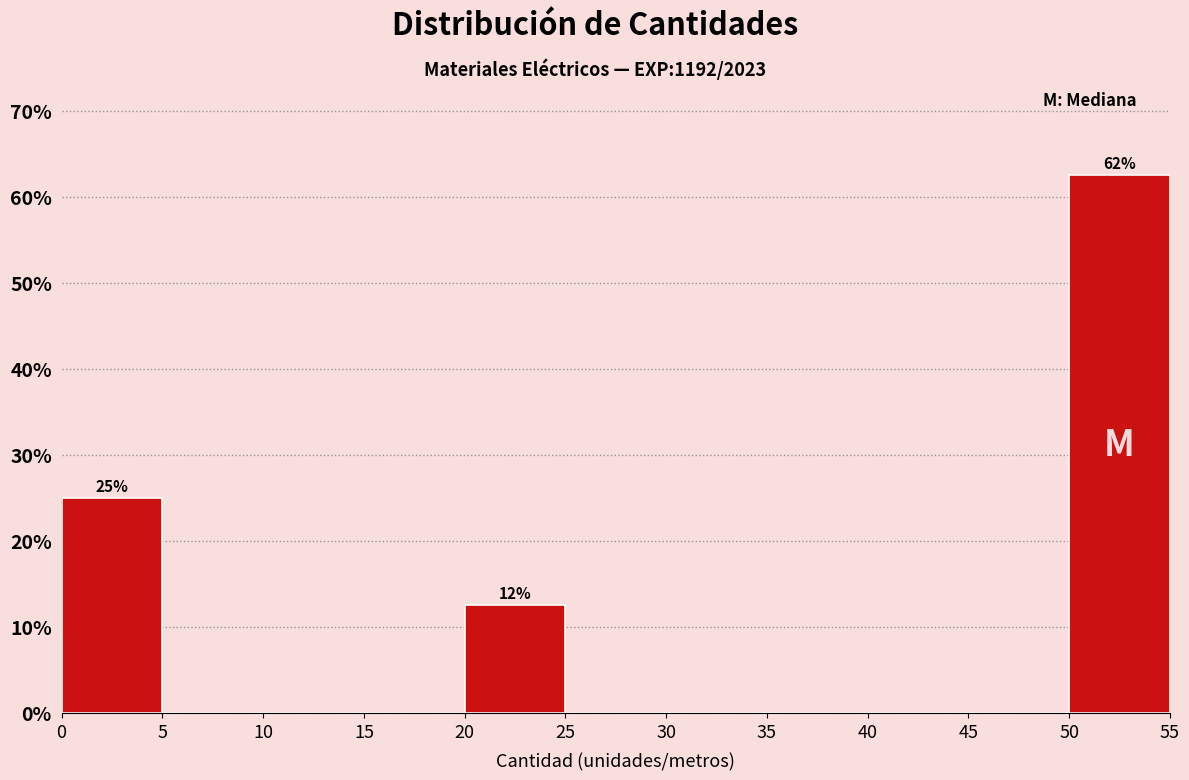

Over which range of the x-axis is the bar tallest?

50 to 55